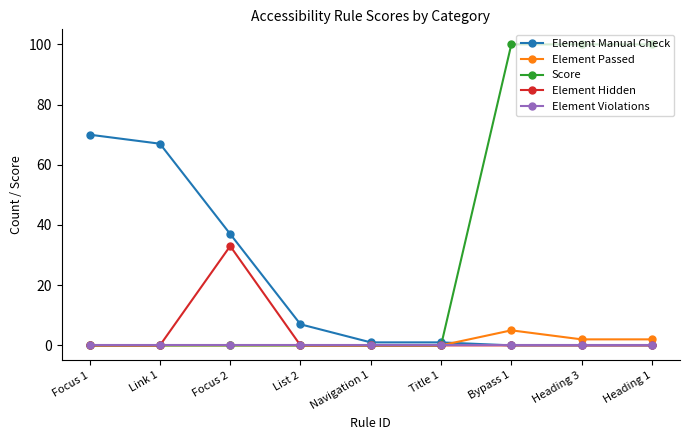

What is the sum of all Score values?

300